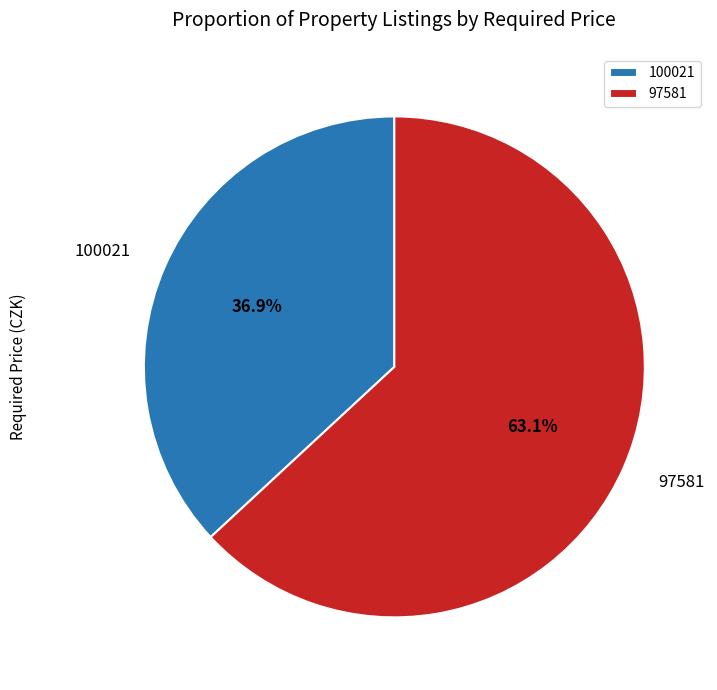

What is the ratio of the value at 97581 to the value at 100021?

1.7